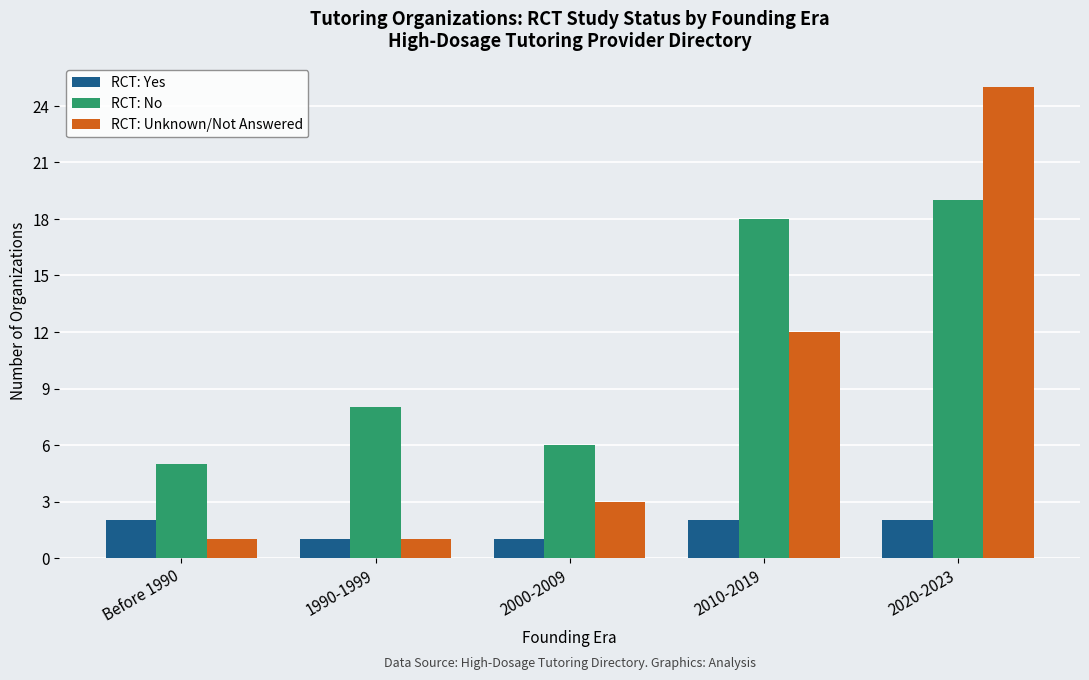

Reading left to right, what are all the values shown in this chart?

RCT: Yes: 2	1	1	2	2
RCT: No: 5	8	6	18	19
RCT: Unknown/Not Answered: 1	1	3	12	25